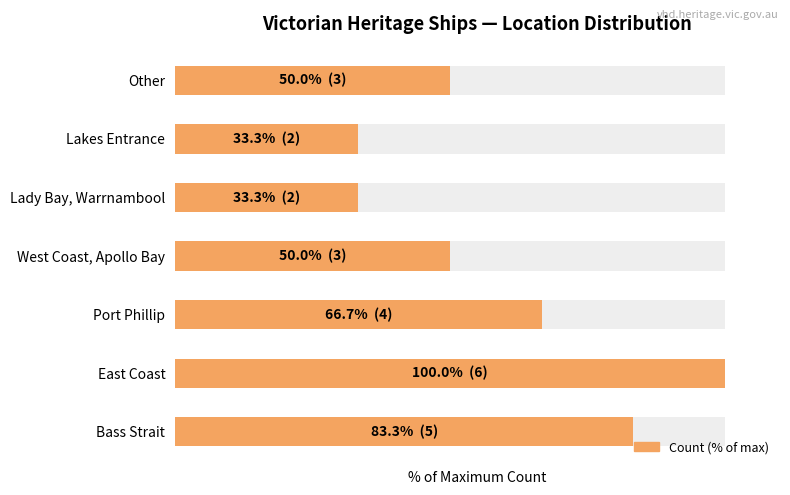

The value at Lady Bay, Warrnambool is 33.3. True or false?

True